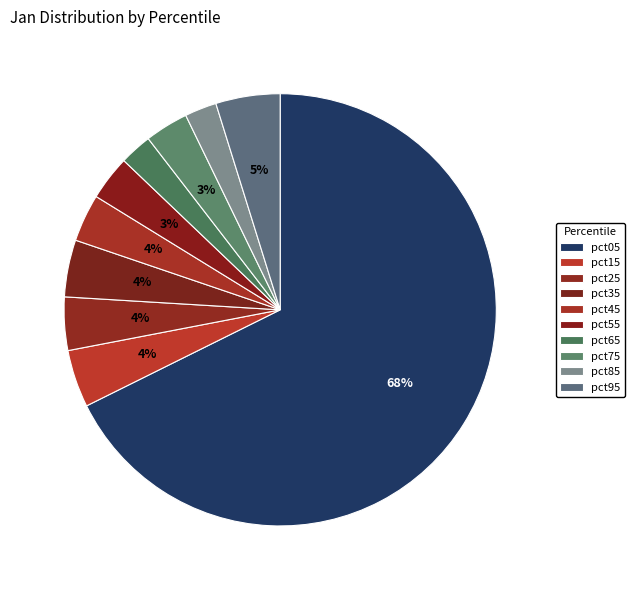

What is the largest slice in the pie chart?

pct05